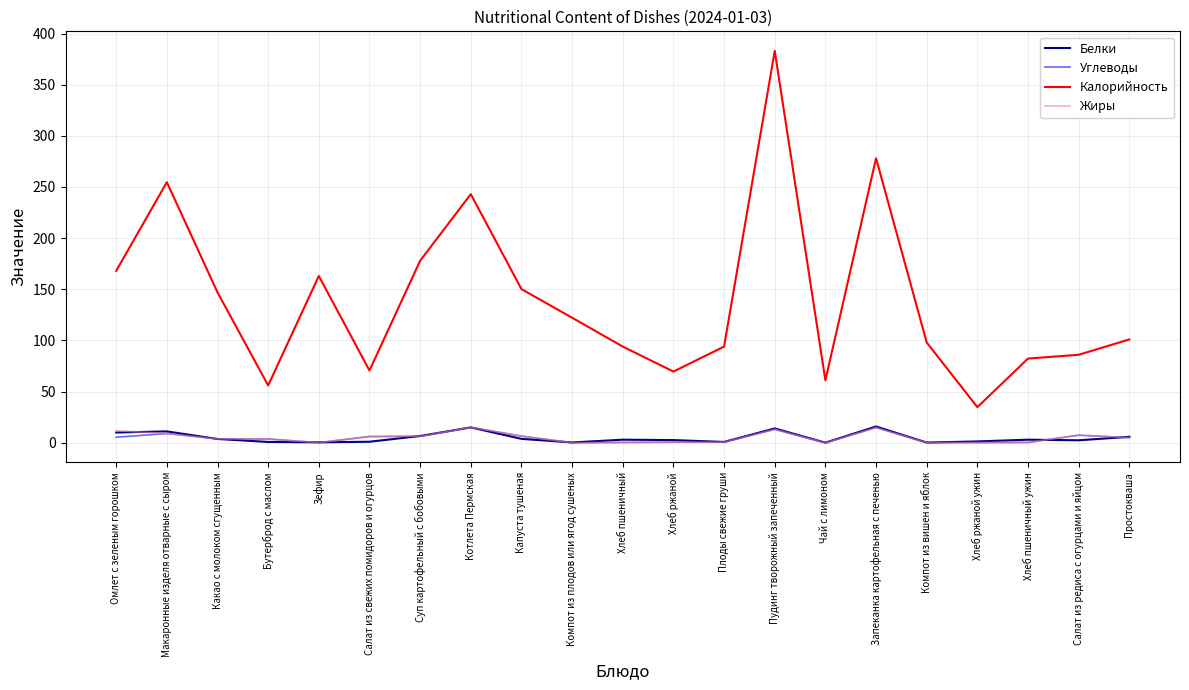

The value of Углеводы at Пудинг творожный запеченный is 13.1. True or false?

True